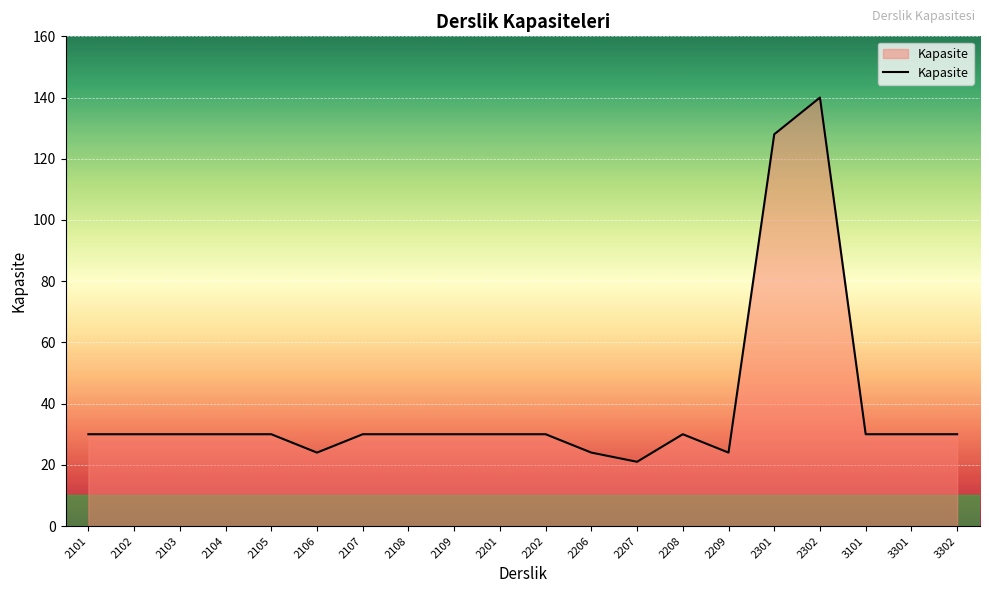

True or false: the data shows 217 at 2302.

False